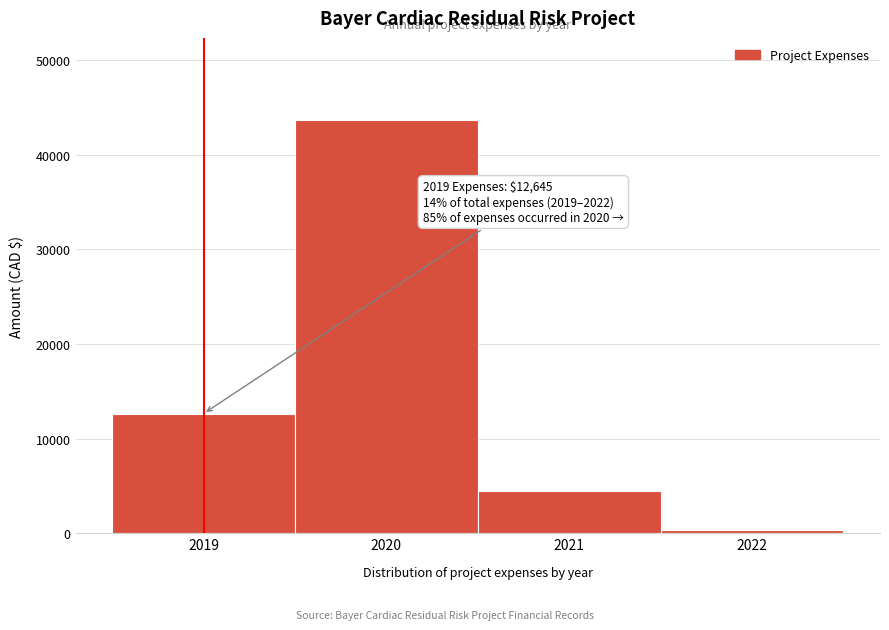

Reading right to left, transcribe all the data shown in this chart.

297.5	4495.6	43619.5	12645.0